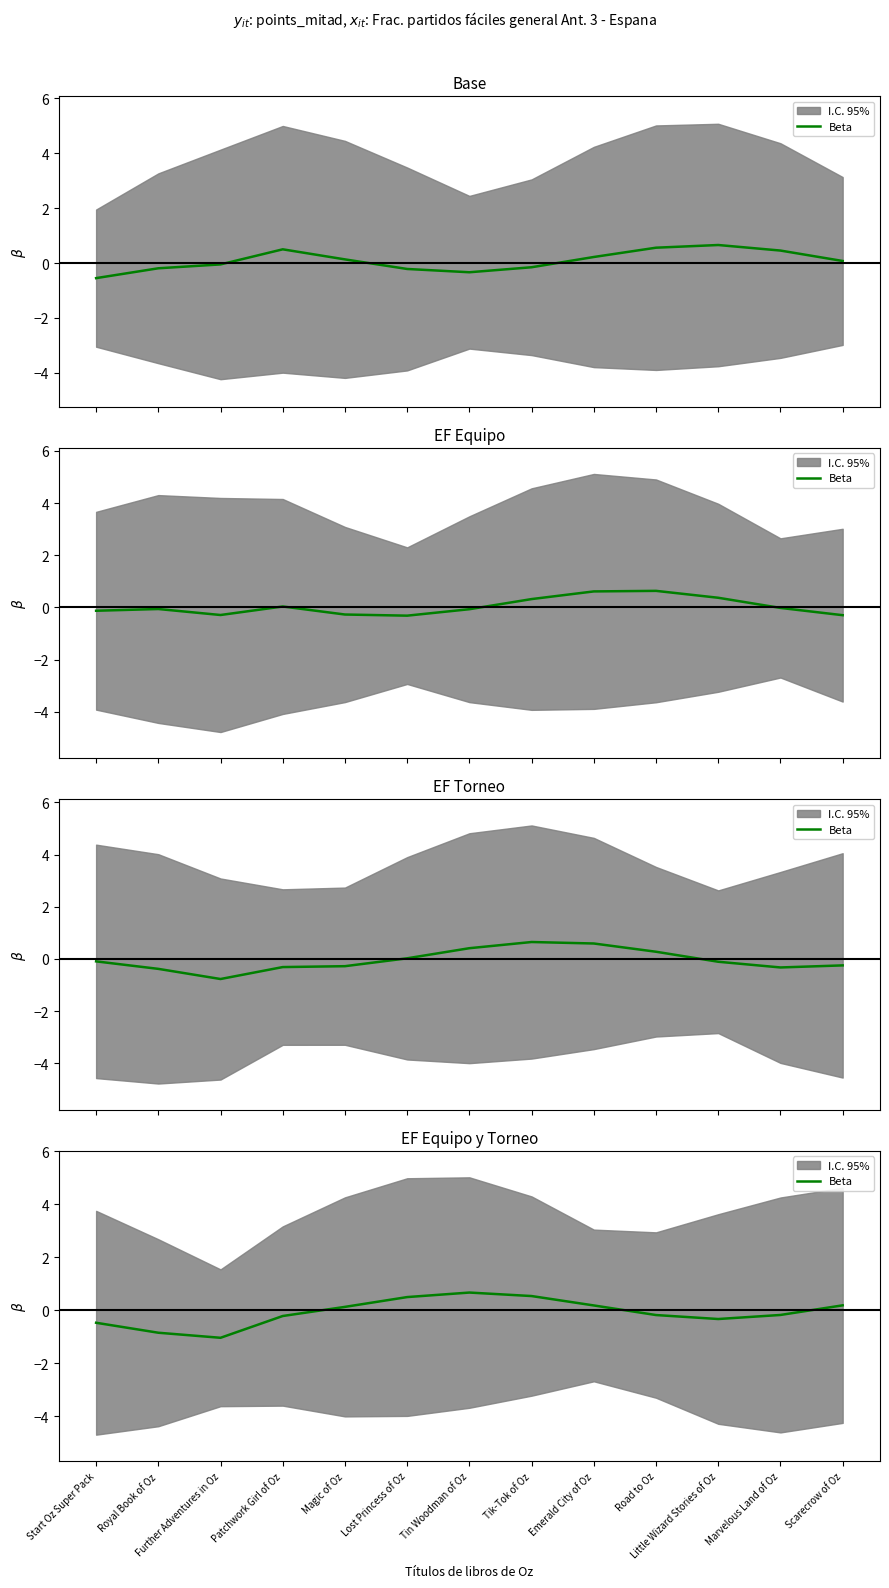

Reading left to right, extract all data points from this chart.

Start Oz Super Pack=-0.5	Royal Book of Oz=-0.9	Further Adventures in Oz=-1.0	Patchwork Girl of Oz=-0.2	Magic of Oz=0.1	Lost Princess of Oz=0.5	Tin Woodman of Oz=0.7	Tik-Tok of Oz=0.5	Emerald City of Oz=0.2	Road to Oz=-0.2	Little Wizard Stories of Oz=-0.3	Marvelous Land of Oz=-0.2	Scarecrow of Oz=0.2